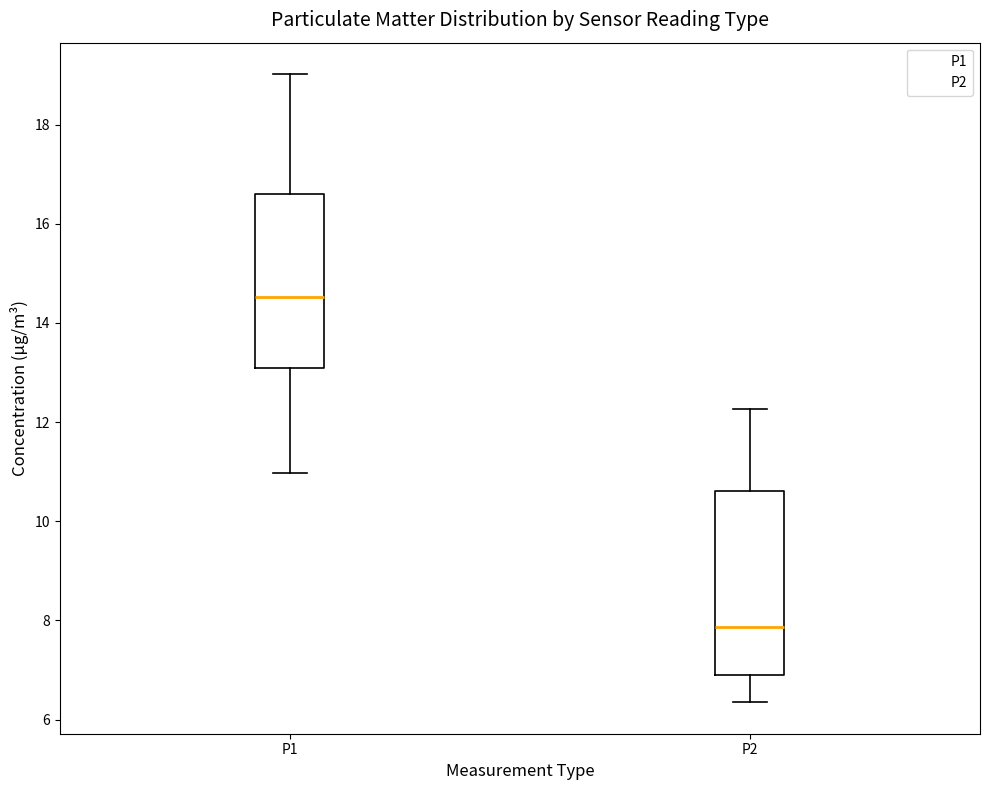

Which box has the lowest median line?

P2